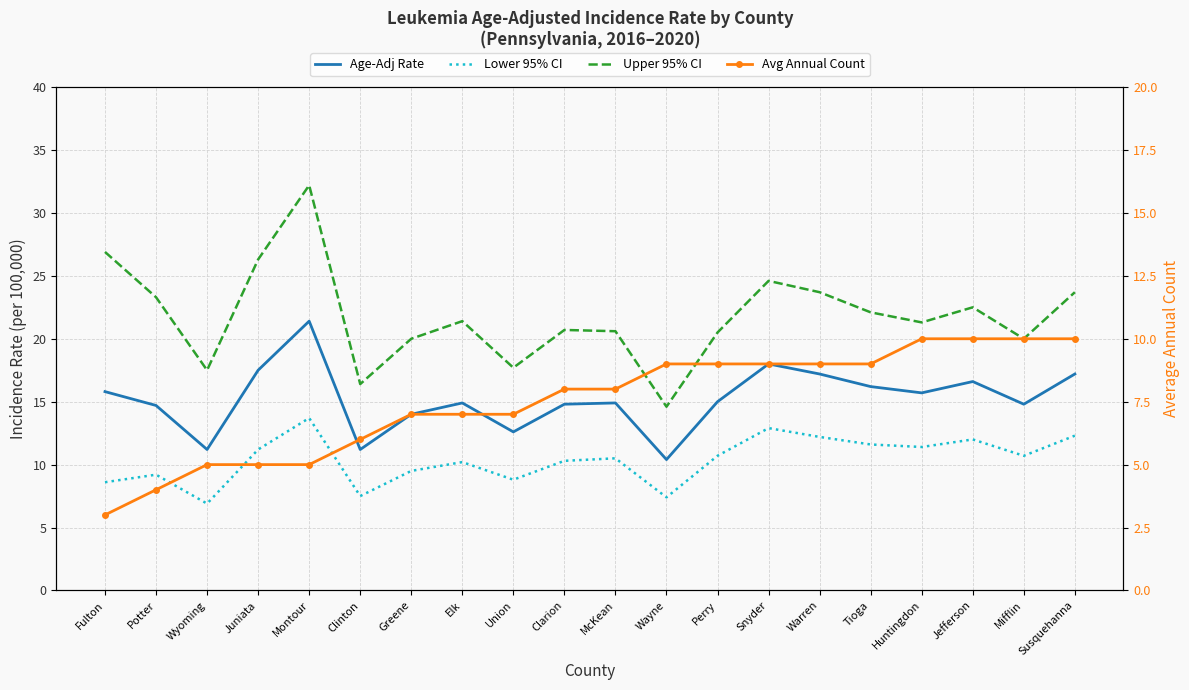

What position from the left is Juniata?

4